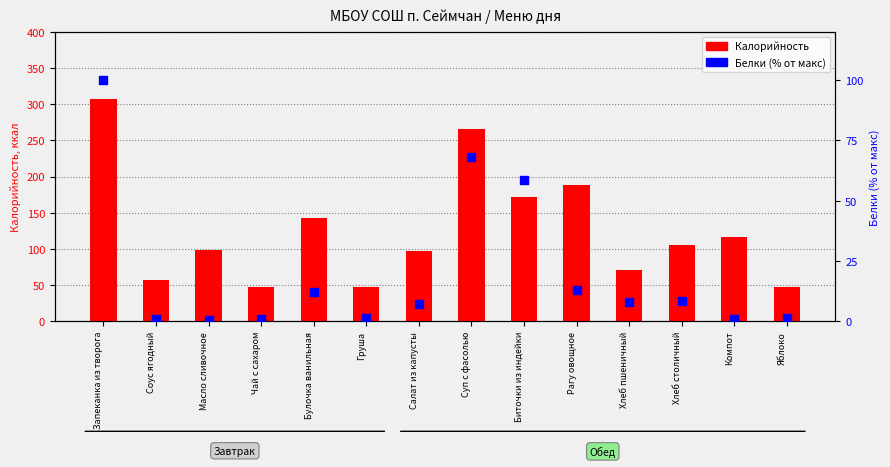

Which series has the largest Y range (max minus min)?

Калорийность